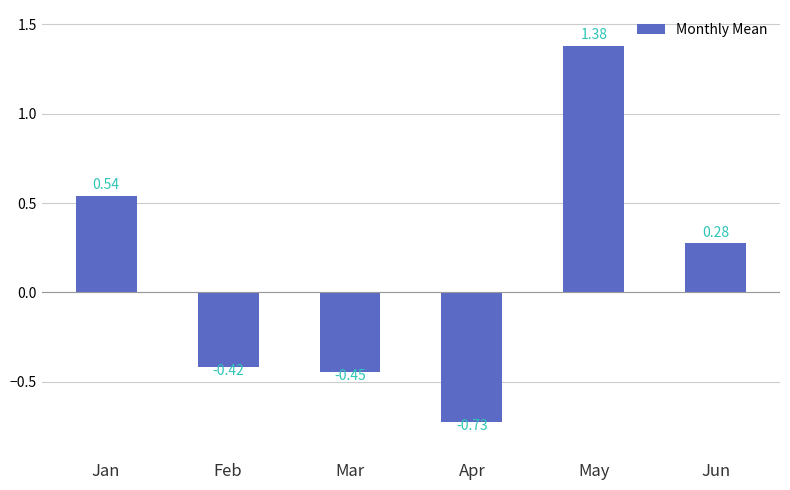

Which category has the lowest value across all series?

Apr